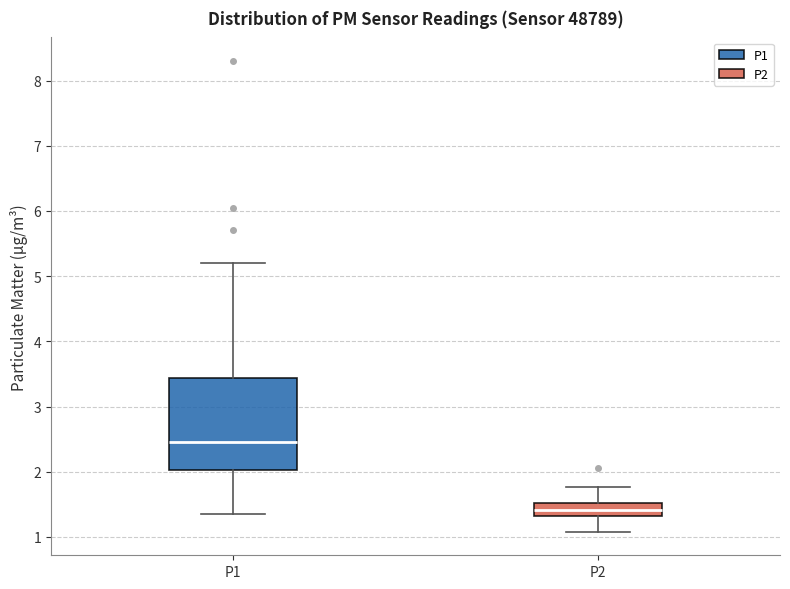

Where is the lower edge of the box for P2 on the y-axis? The values are not printed on the chart, so give them approximately, as read against the axis.

1.3